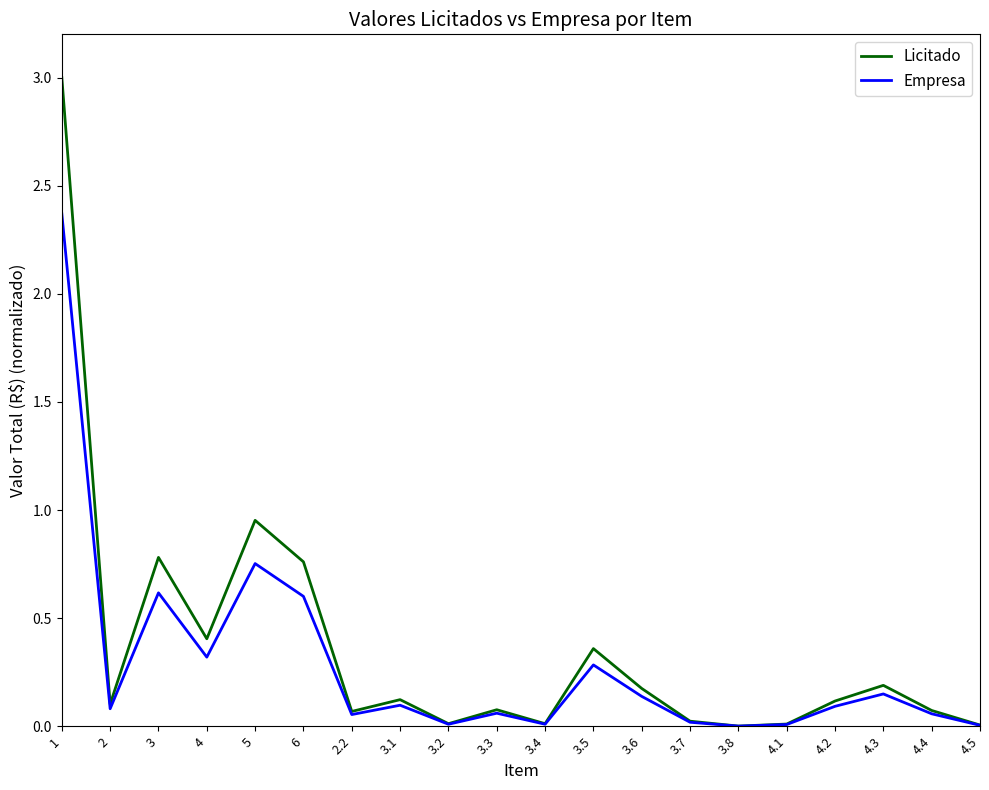

Between 1 and 3.7, which series saw the biggest shift?

Licitado